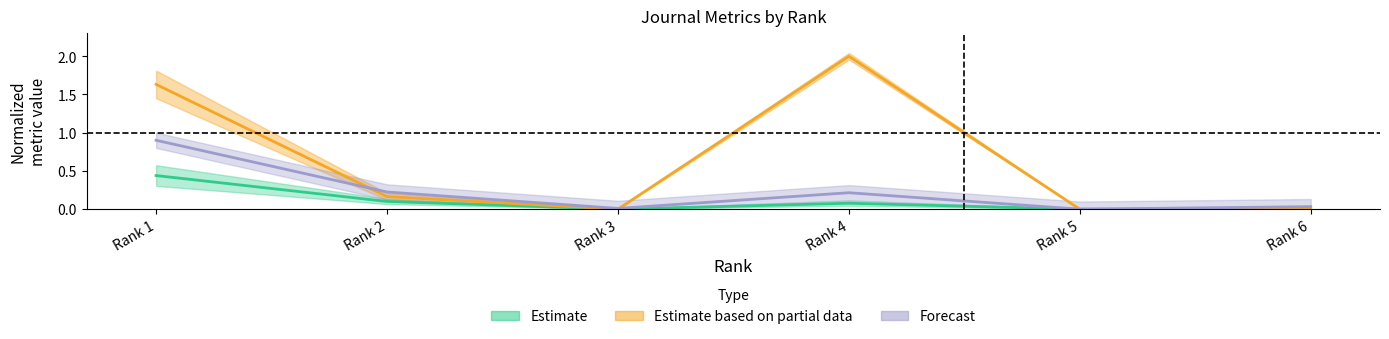

Is it true that Total Cites (3years) equals -1.2 at Rank 6?

False